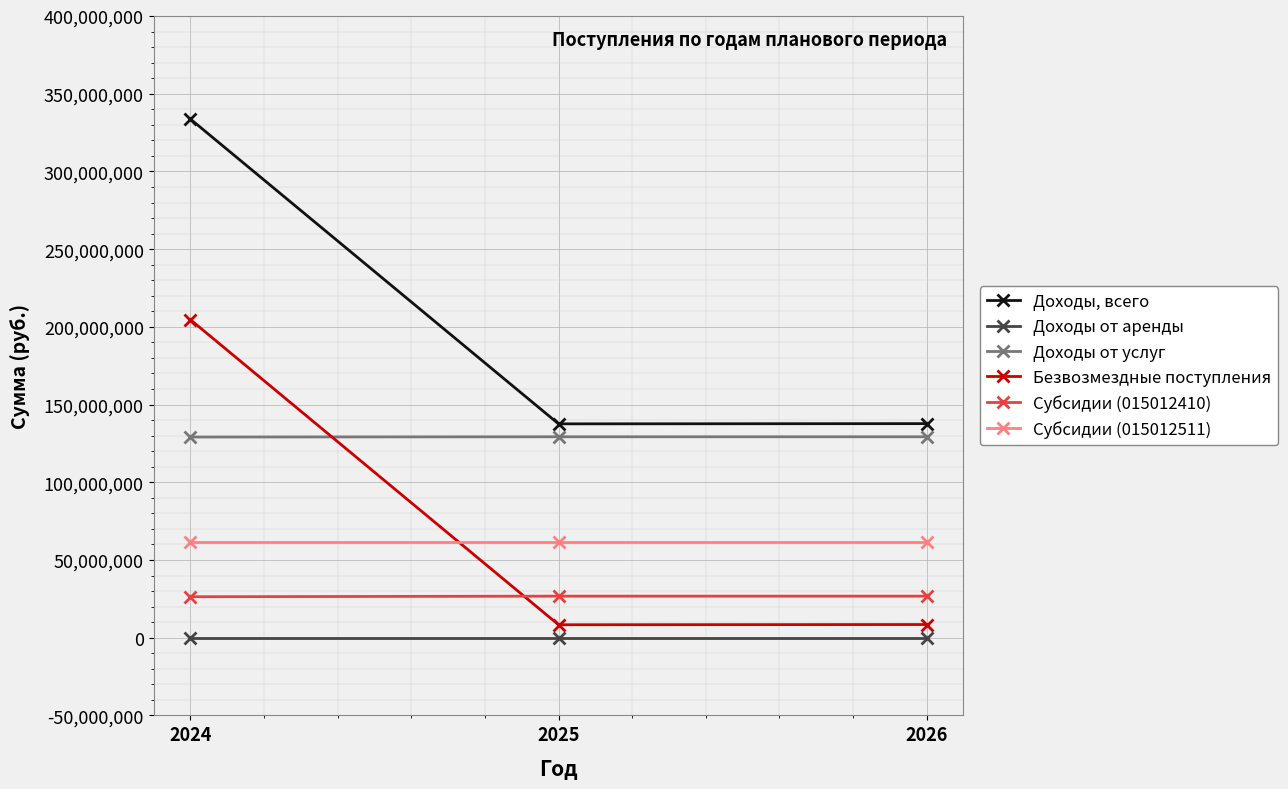

Rank the series at 2024 from highest to lowest value.

Доходы, всего, Безвозмездные поступления, Доходы от услуг, Субсидии (015012511), Субсидии (015012410), Доходы от аренды